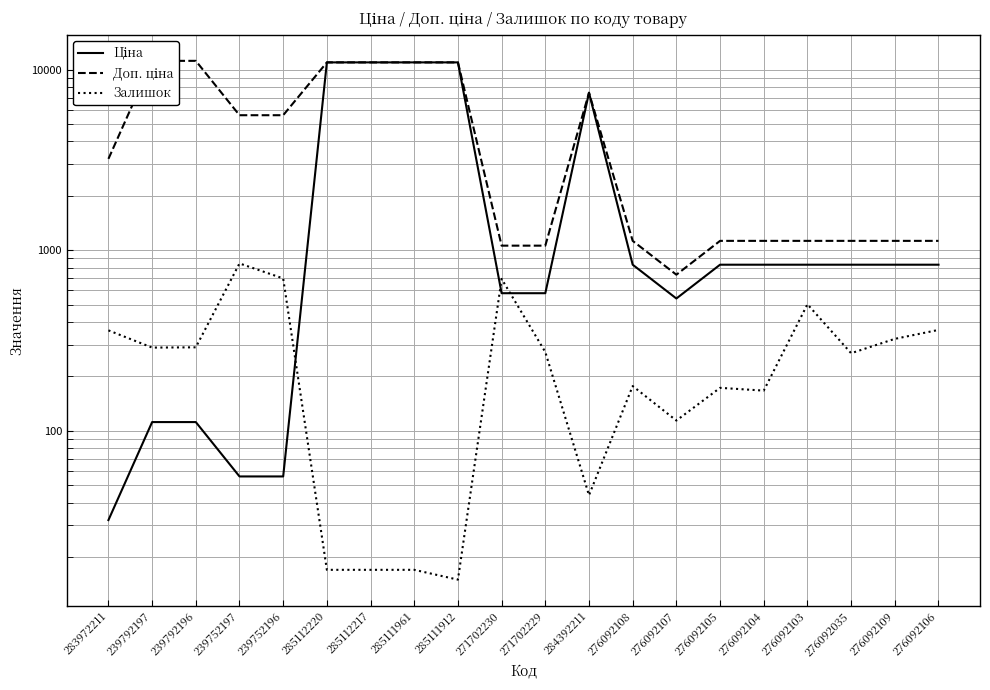

What is the difference between the Залишок values at 283972211 and 239752196?

338.0